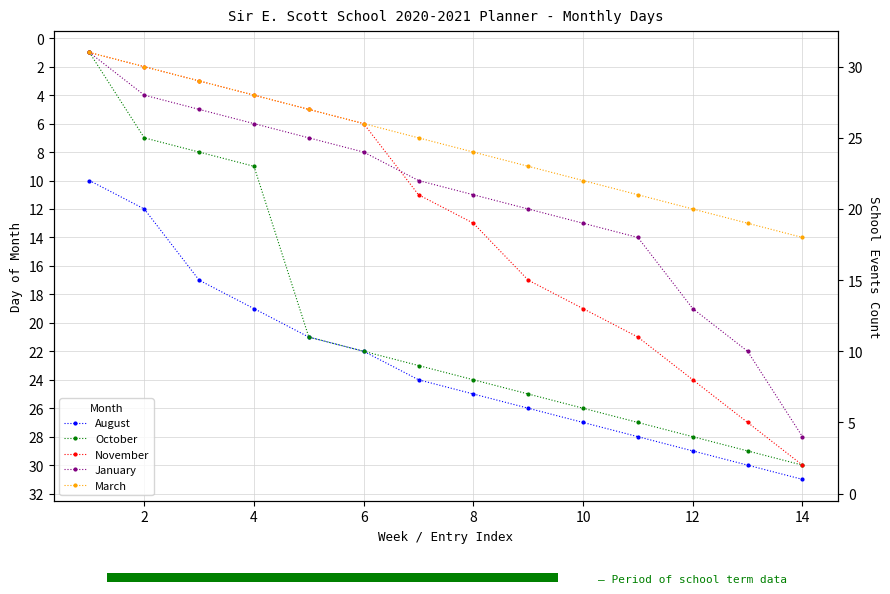

True or false: March and October intersect in this chart.

False